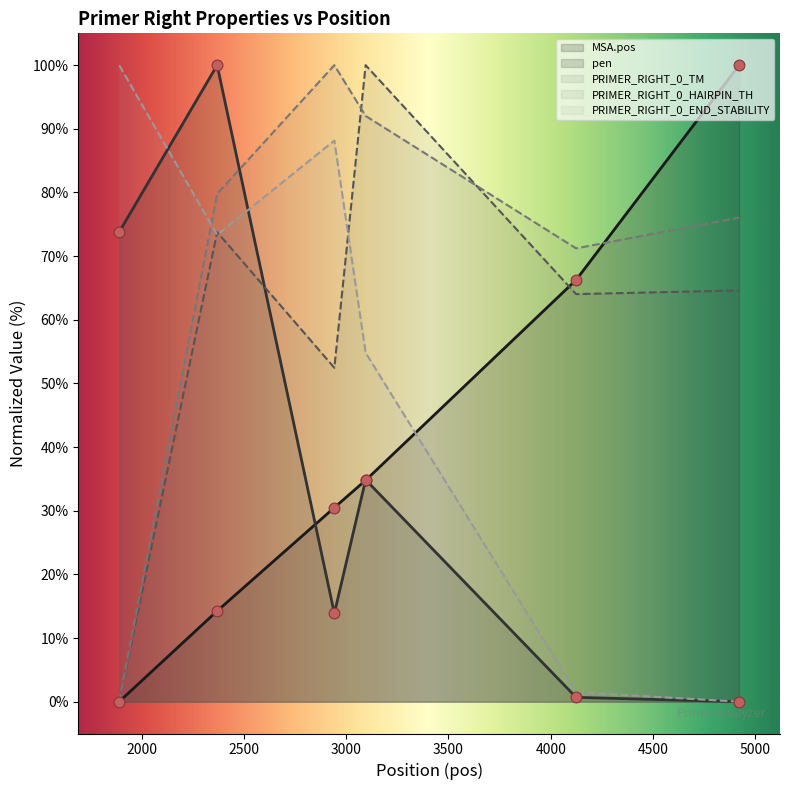

Is the value of PRIMER_RIGHT_0_TM at 4921 greater than the value of PRIMER_RIGHT_0_END_STABILITY at 2942?

No